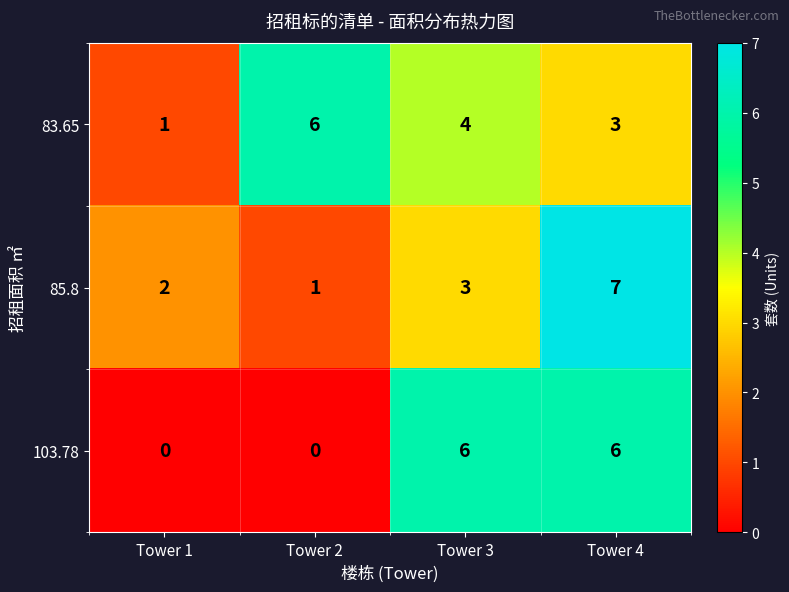

What is the total value across all series at Tower 4?

16